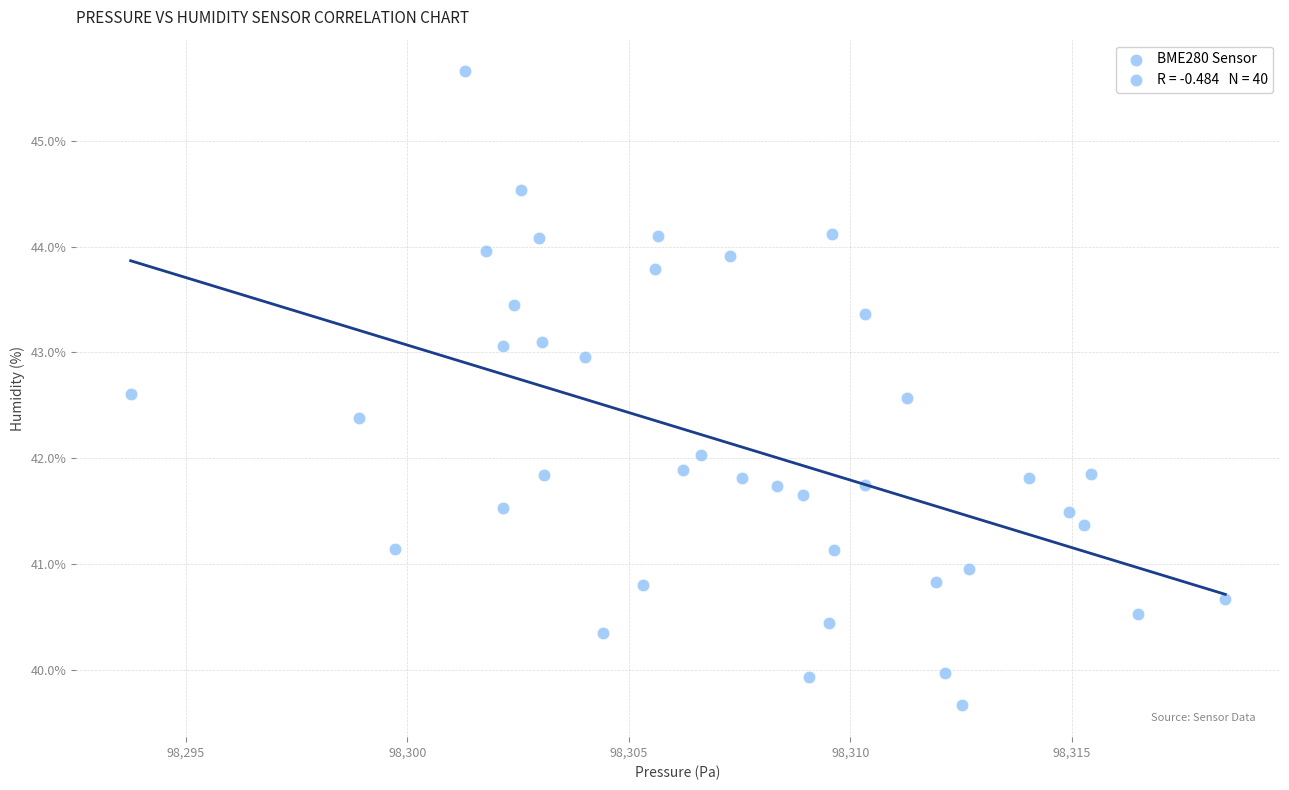

What is the range of Y values (max minus min)?

6.0